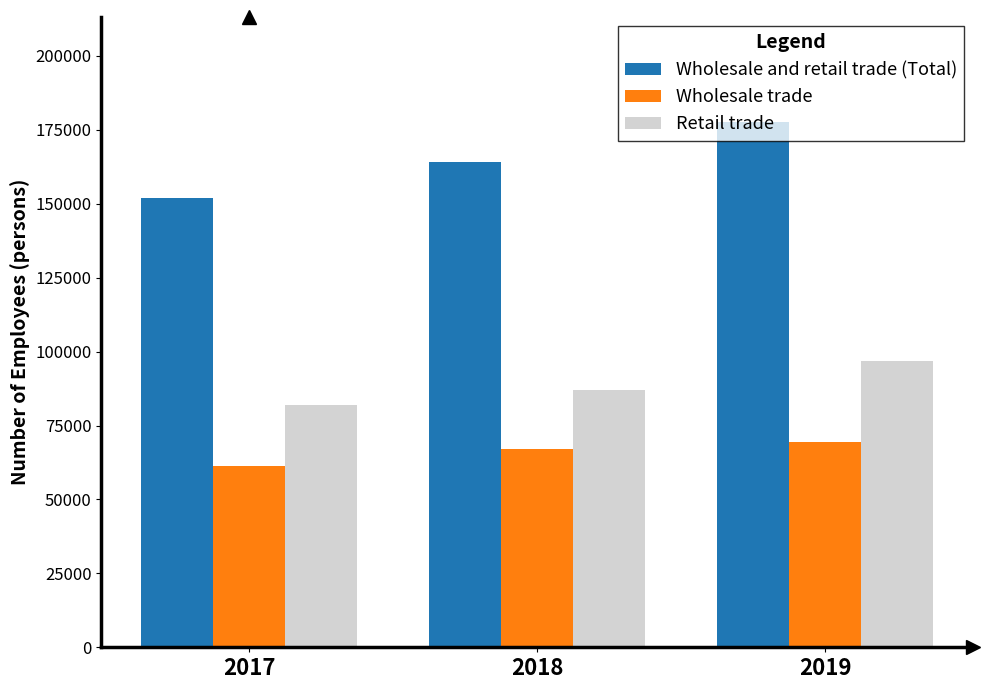

What is the approximate value of Wholesale and retail trade (Total) at 2017, to the nearest 50?

152050